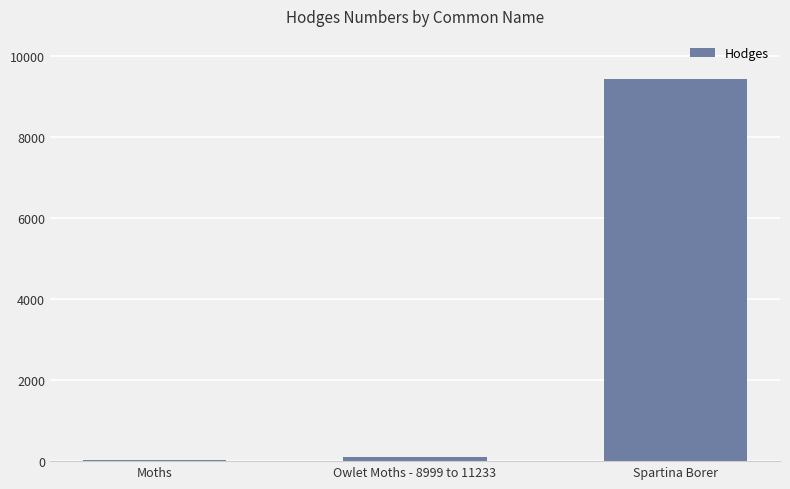

Which has a higher value, Spartina Borer or Moths?

Spartina Borer